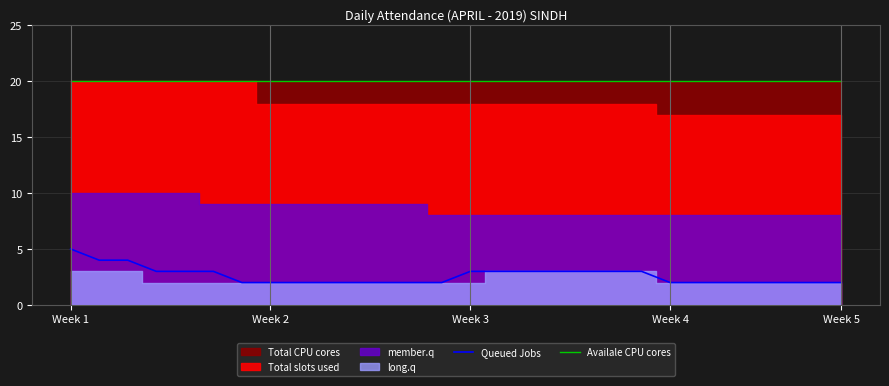

What is the difference between the highest and lowest values at 10?

18